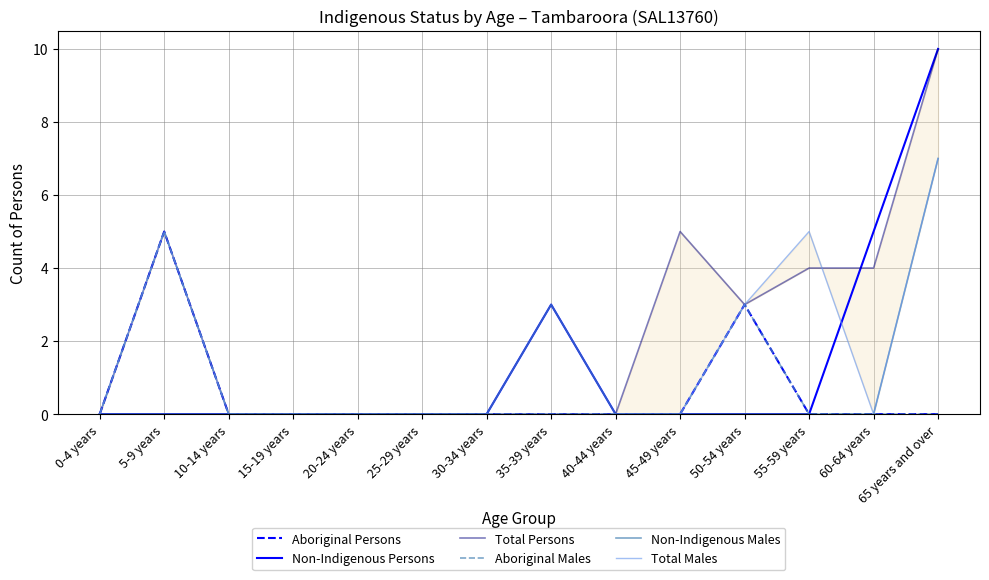

How many interior local valleys does the Total Persons series have?

1